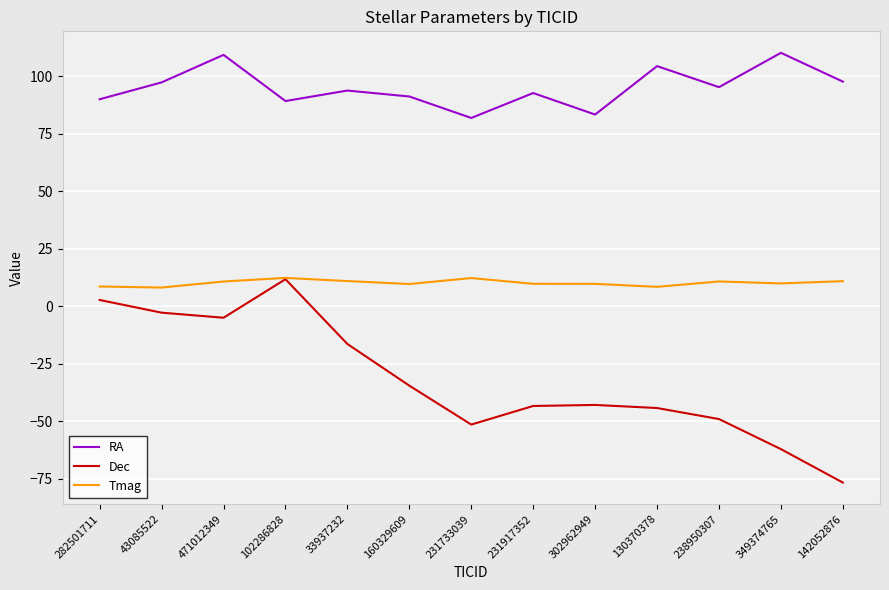

Which series has the largest range (max minus min)?

Dec